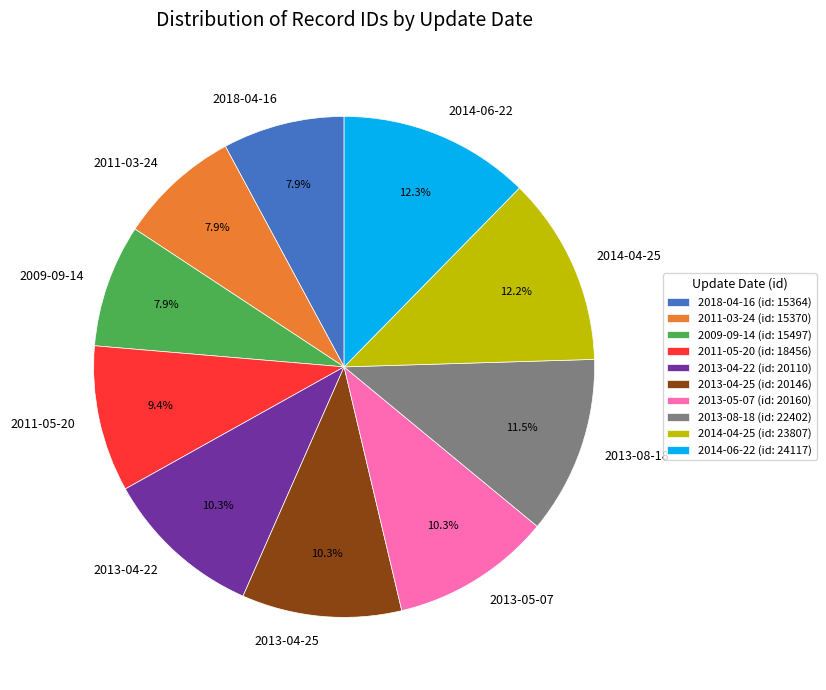

Count the number of slices in the pie.

10